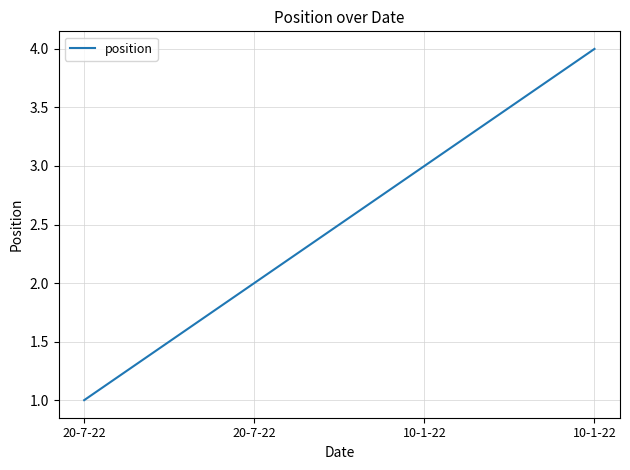

Does the chart have visible grid lines?

Yes